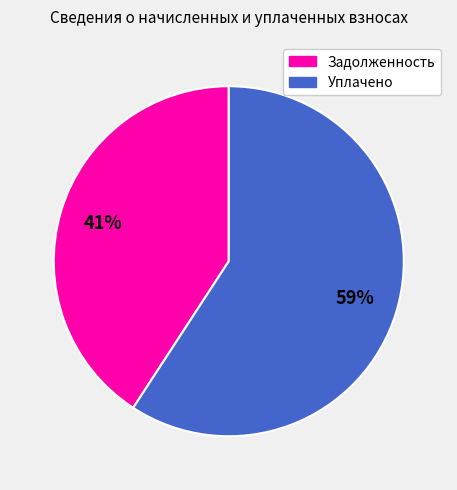

How many slices are in this pie chart?

2